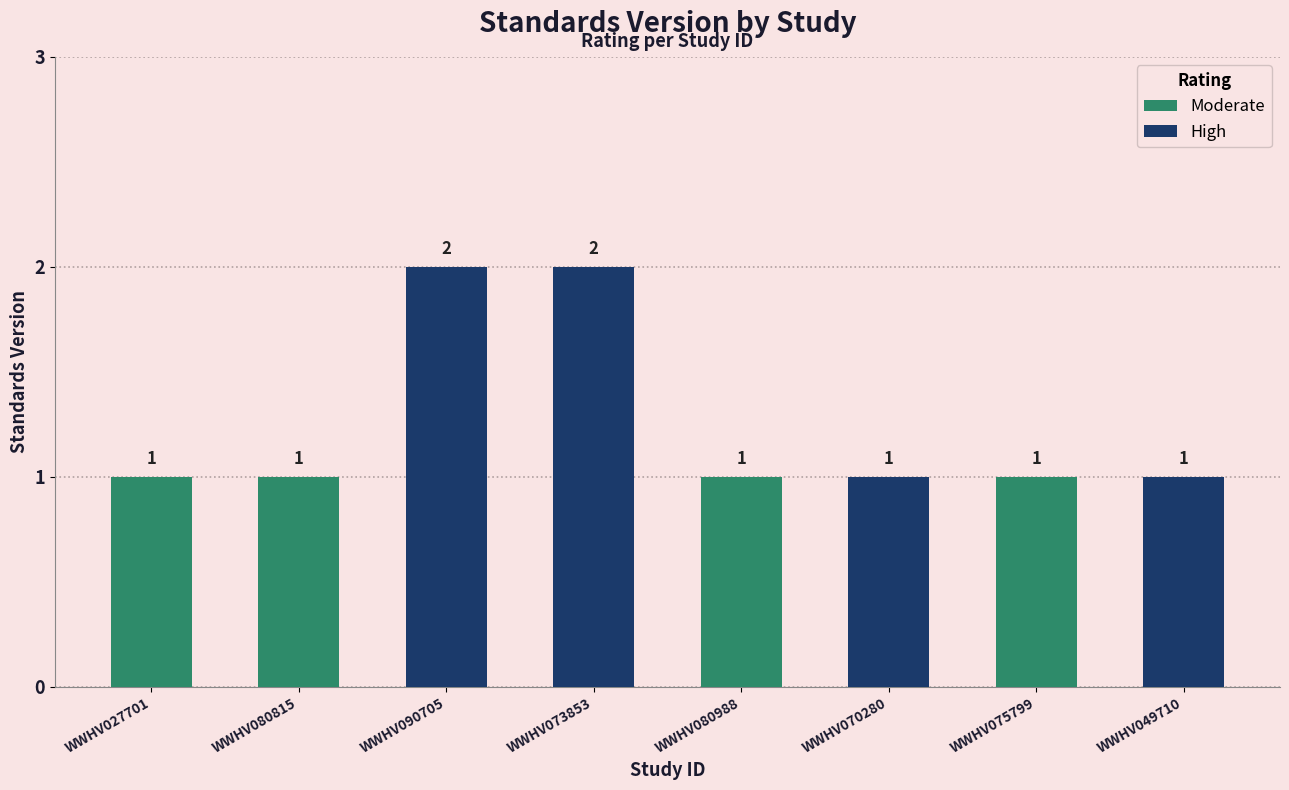

Rank the categories by value from highest to lowest.

WWHV090705, WWHV073853, WWHV027701, WWHV080815, WWHV080988, WWHV070280, WWHV075799, WWHV049710